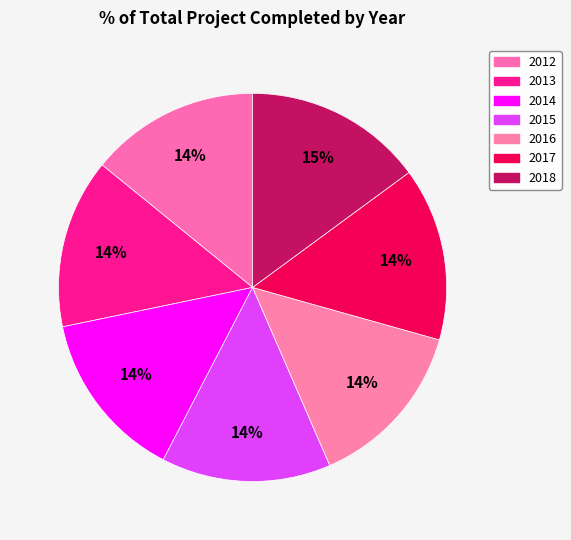

What is the largest slice in the pie chart?

2018